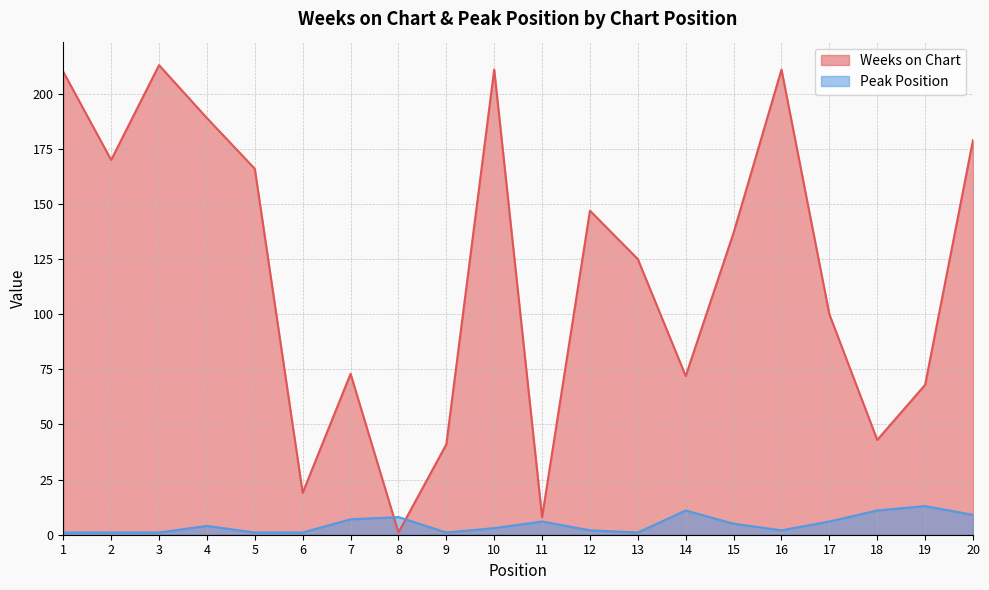

Where do Peak Position and Weeks on Chart first cross each other?

7 and 8